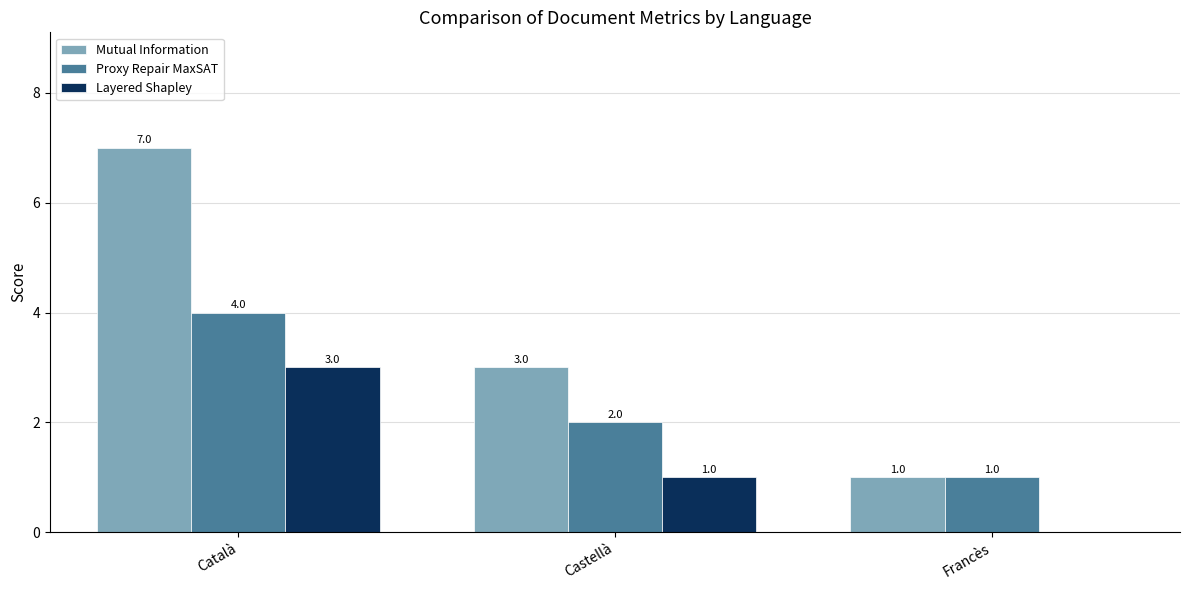

What is the total value across all series at Castellà?

6